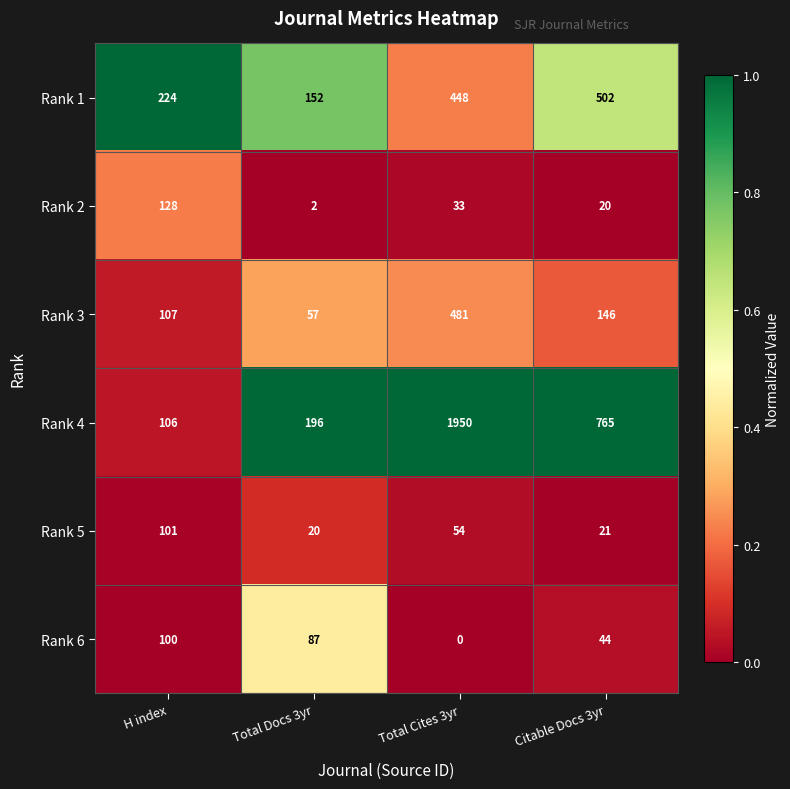

How many categories are shown in the chart?

4